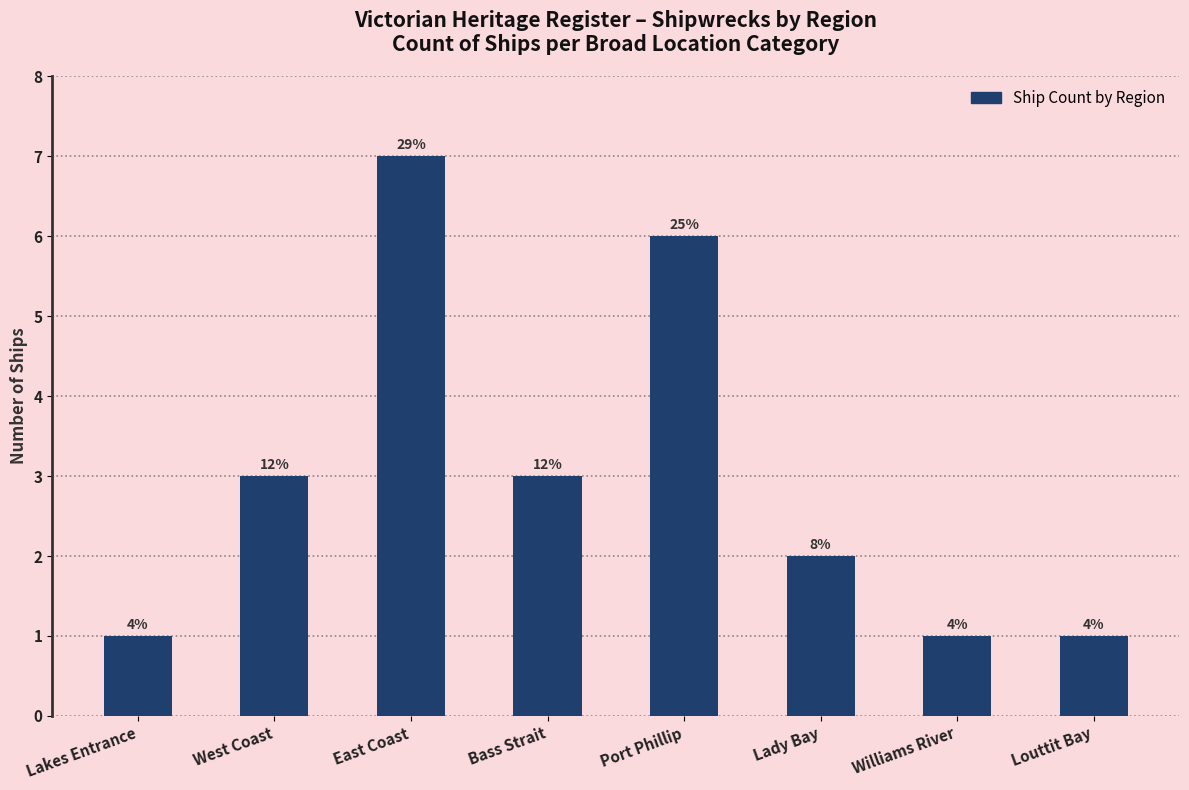

Rank the categories by value from lowest to highest.

Lakes Entrance, Williams River, Louttit Bay, Lady Bay, West Coast, Bass Strait, Port Phillip, East Coast